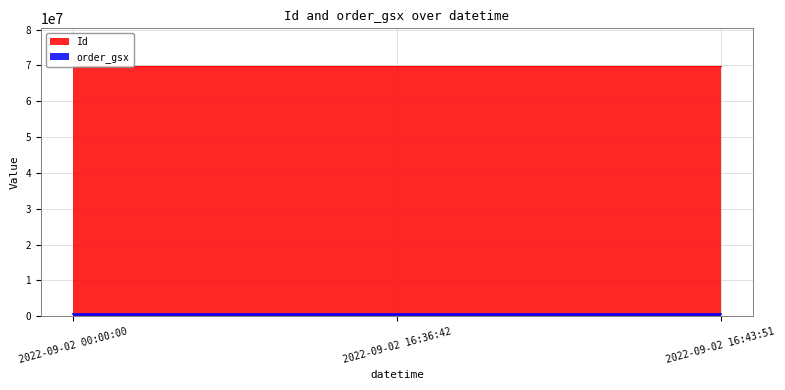

At how many categories does at least one series exceed 26833922?

3